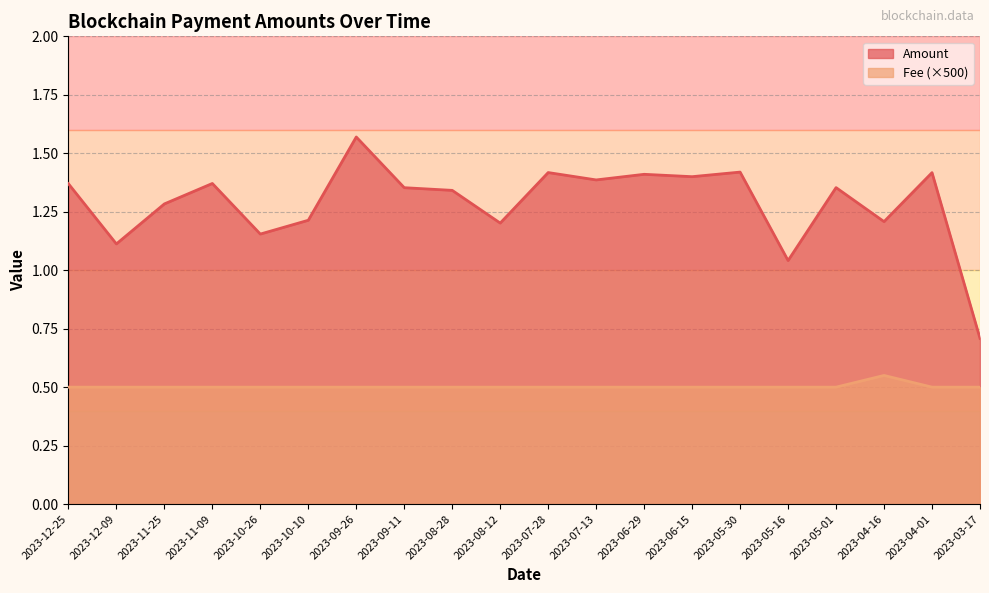

At which category is the sum across all series the highest?

2023-09-26